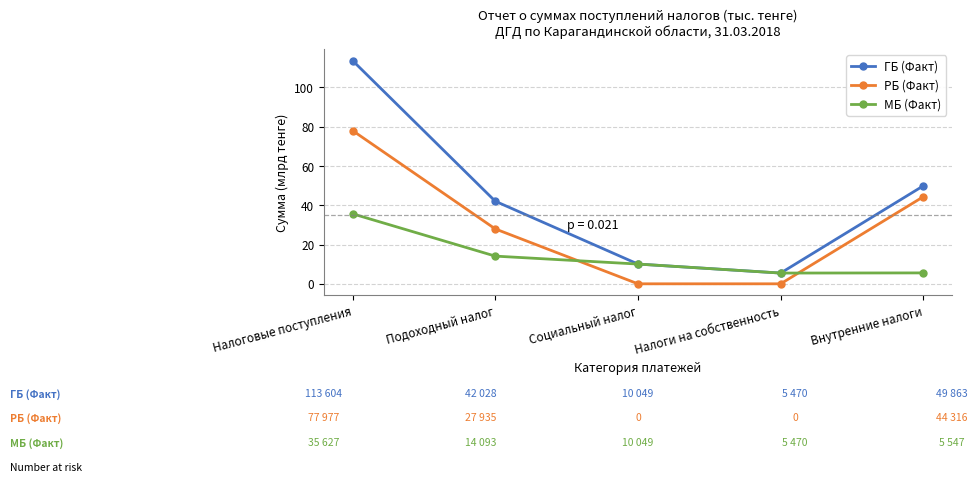

Where is МБ (Факт) nearest to the value 20?

Подоходный налог